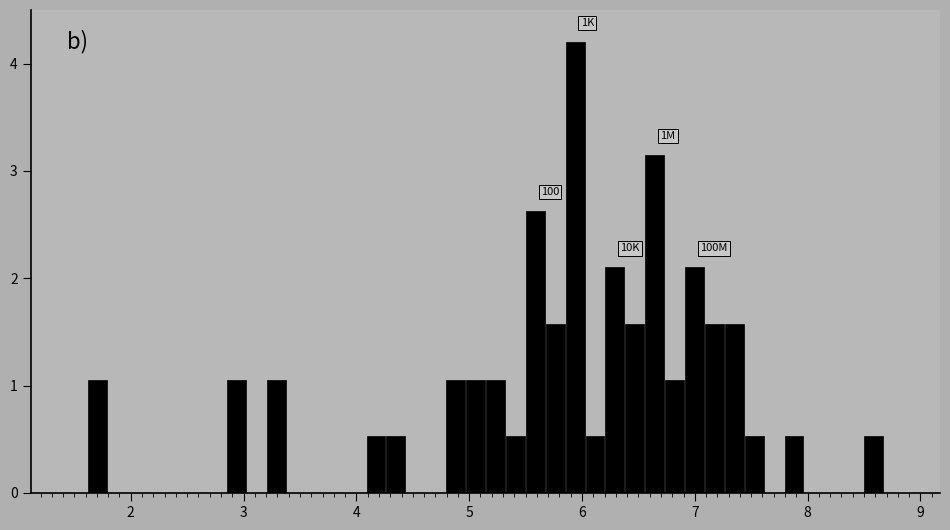

Read against the x-axis, roughly where is the centre of the tallest bar?

5.9